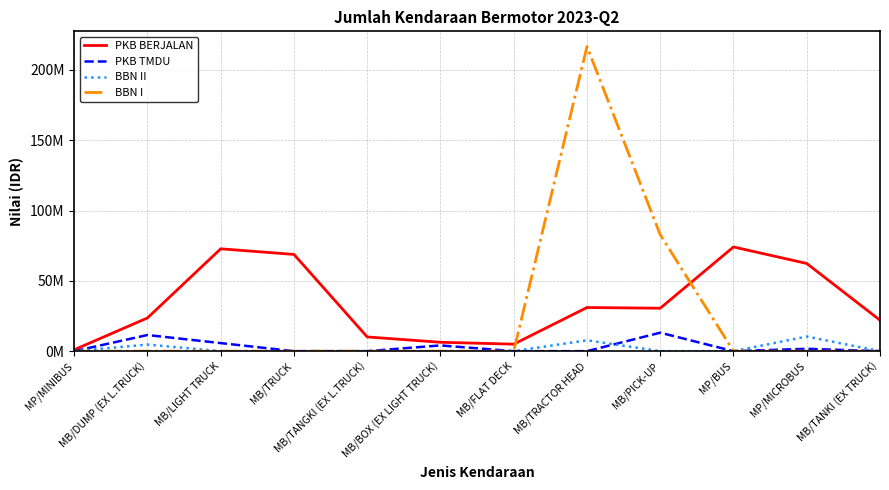

What are all the series names shown in the legend?

PKB BERJALAN, PKB TMDU, BBN II, BBN I